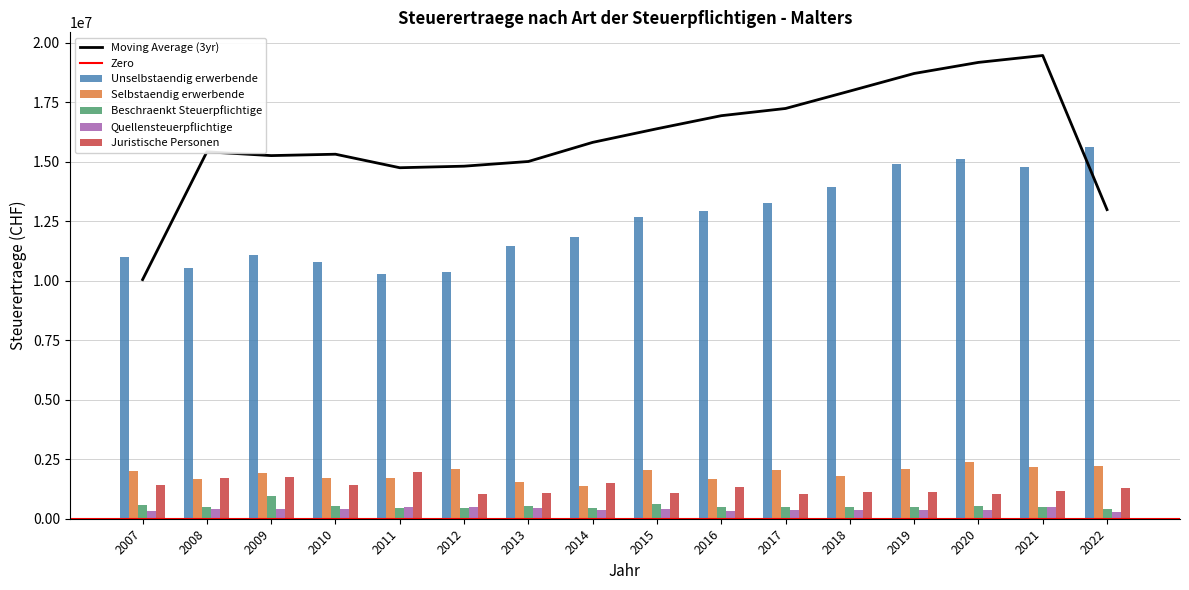

What is the value of the Juristische Personen bar at the 13th from the left?

1135346